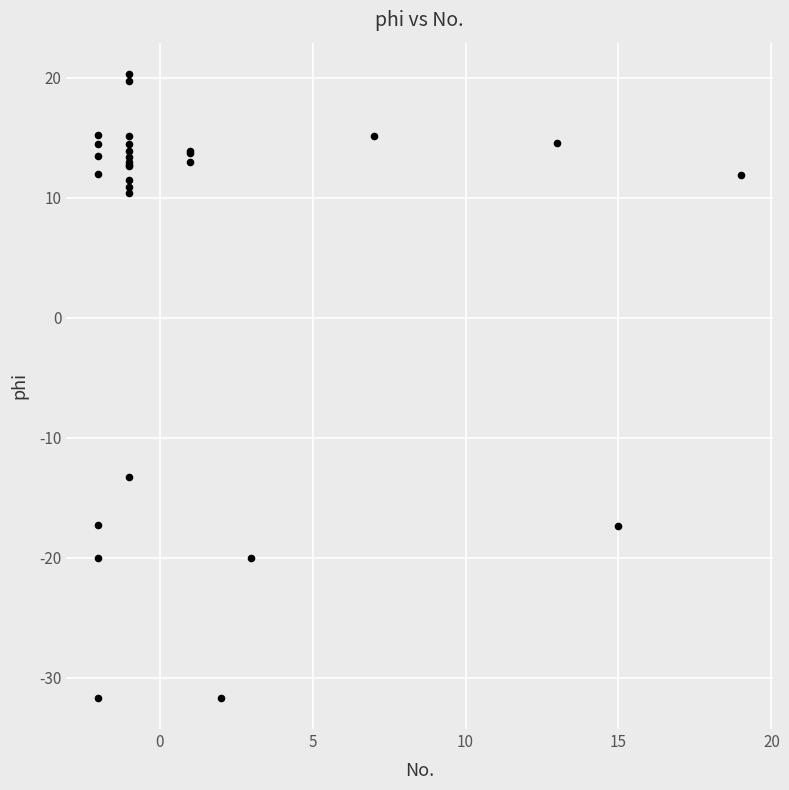

What Y value in the scatter plot is closest to -5?

-13.3